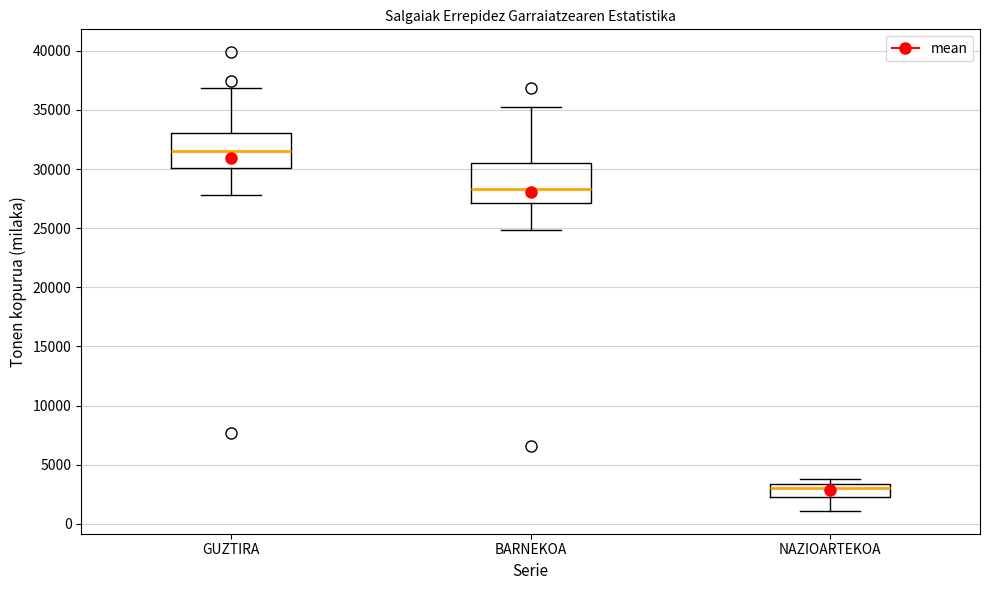

Reading left to right, read every box against the y-axis: the position of its median line, the range the box covers, and the ends of its whiskers. The values are not printed on the chart, so give them approximately, as read against the axis.

GUZTIRA: median 31500, box 30000 to 33000, whiskers 28000 to 37000
BARNEKOA: median 28500, box 27000 to 30500, whiskers 25000 to 35000
NAZIOARTEKOA: median 3000, box 2000 to 3500, whiskers 1000 to 4000